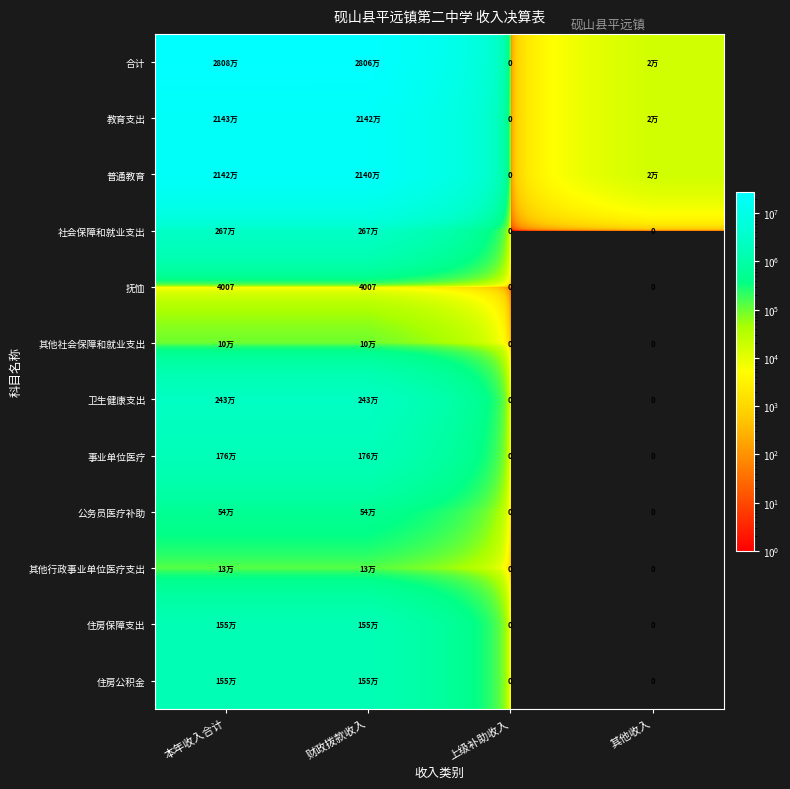

How many series are shown in this chart?

12